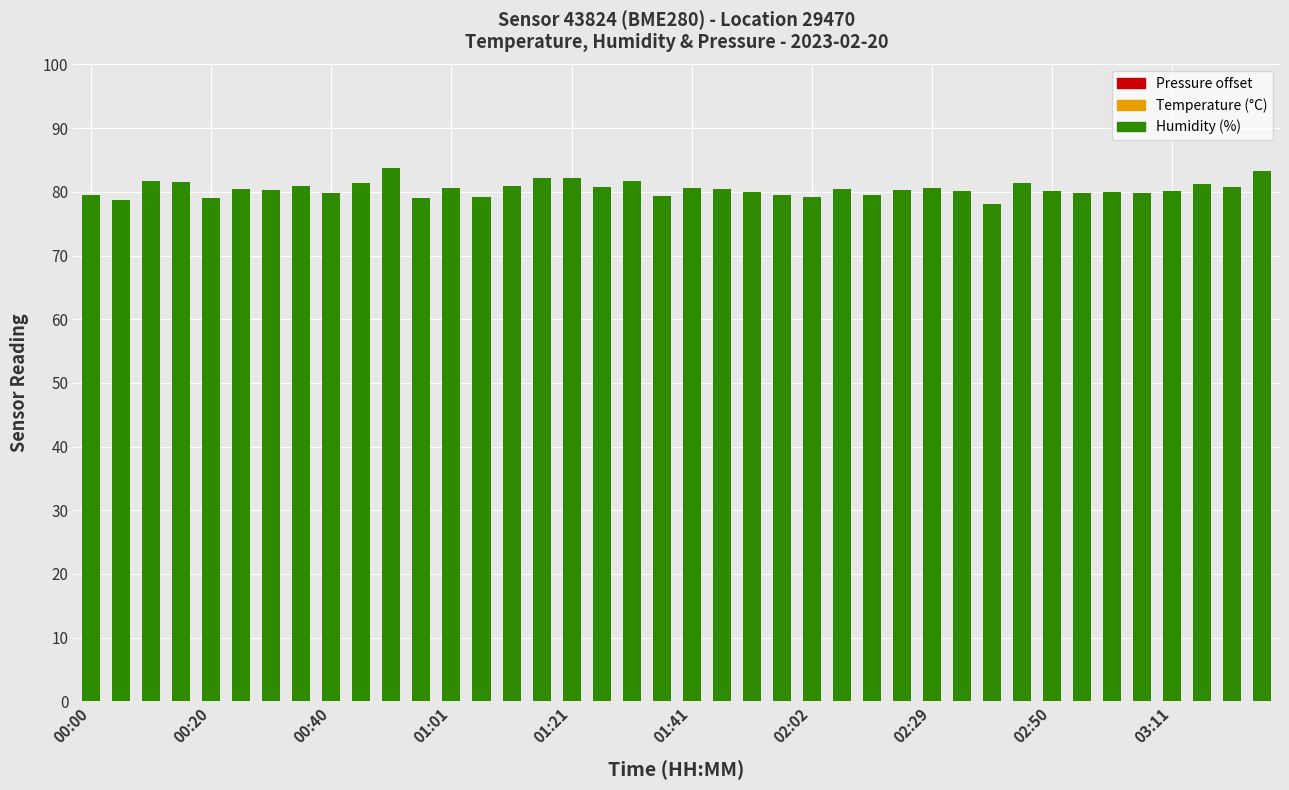

How many data points in Temperature (°C) are above 8?

35